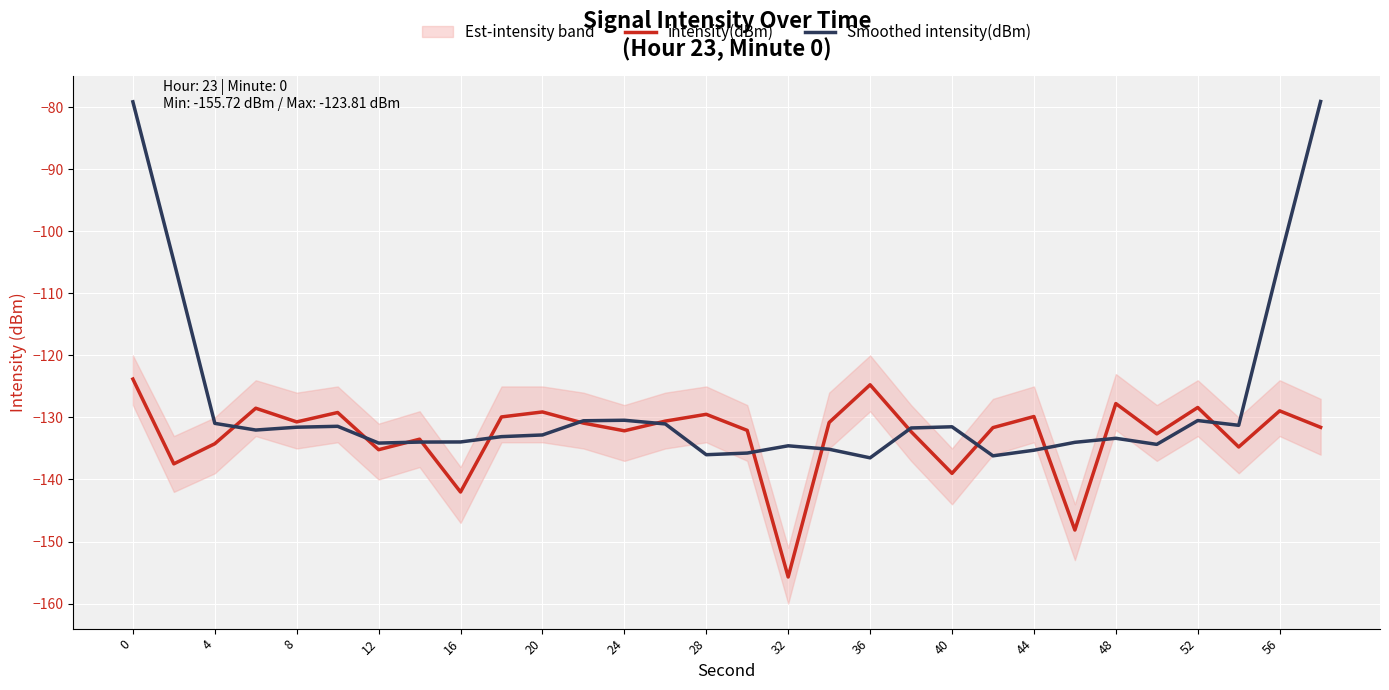

What is the maximum value for Smoothed intensity(dBm)?

-79.1